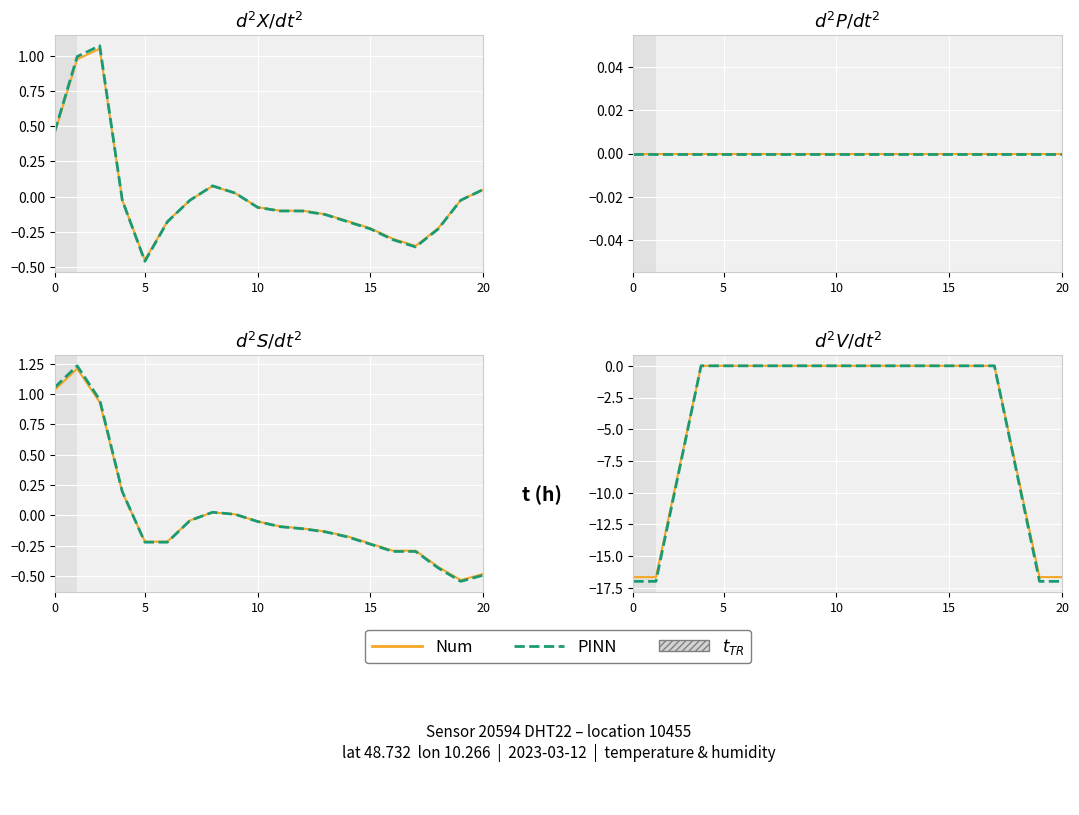

What is the value of the PINN point at the 1st from the left?

-17.0